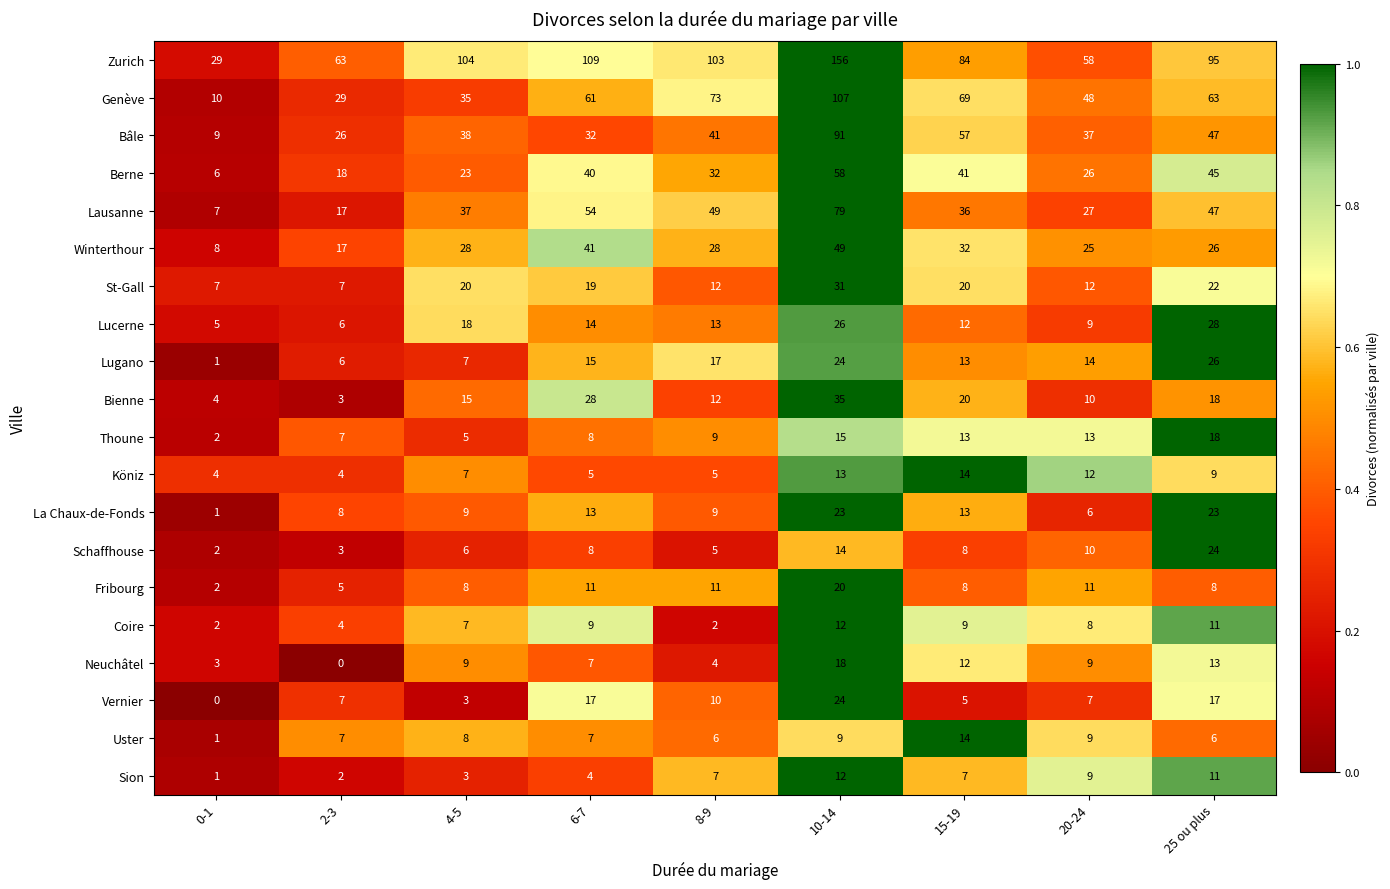

The value of Bienne at 6-7 is 28. True or false?

True